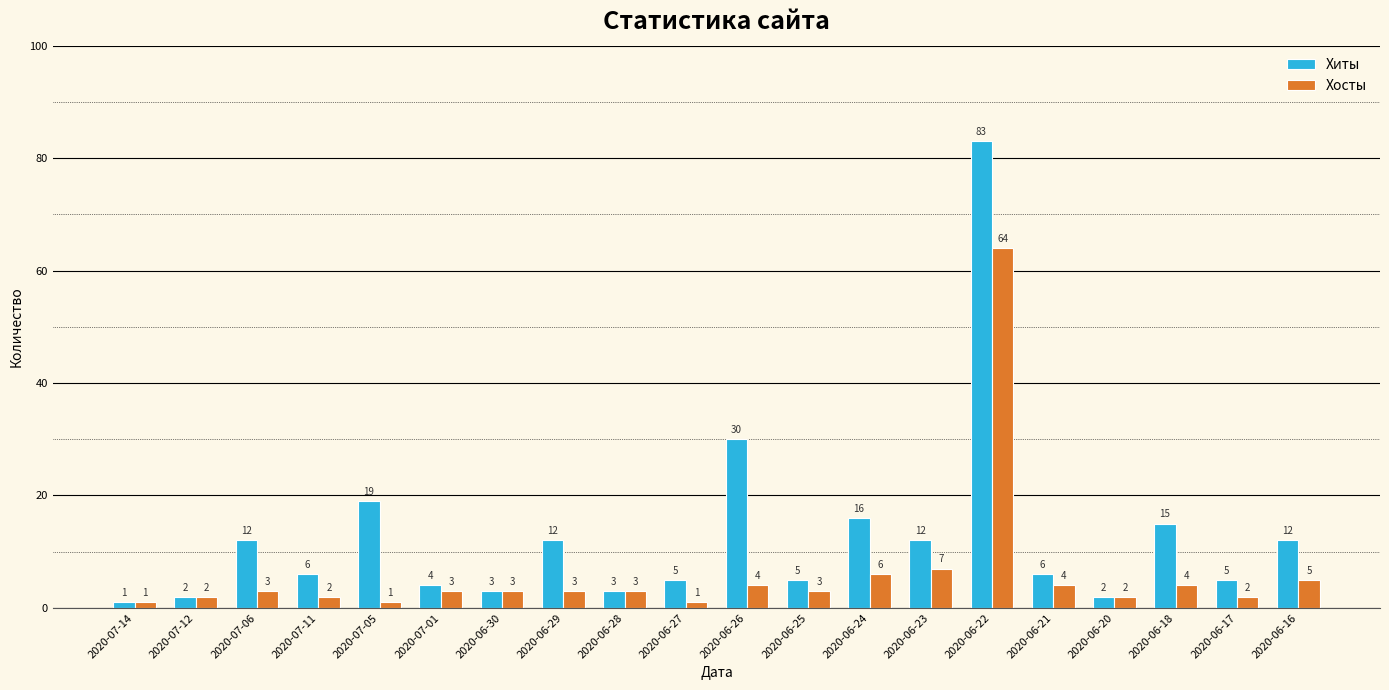

Is it true that Хиты equals 3 at 2020-06-28?

True